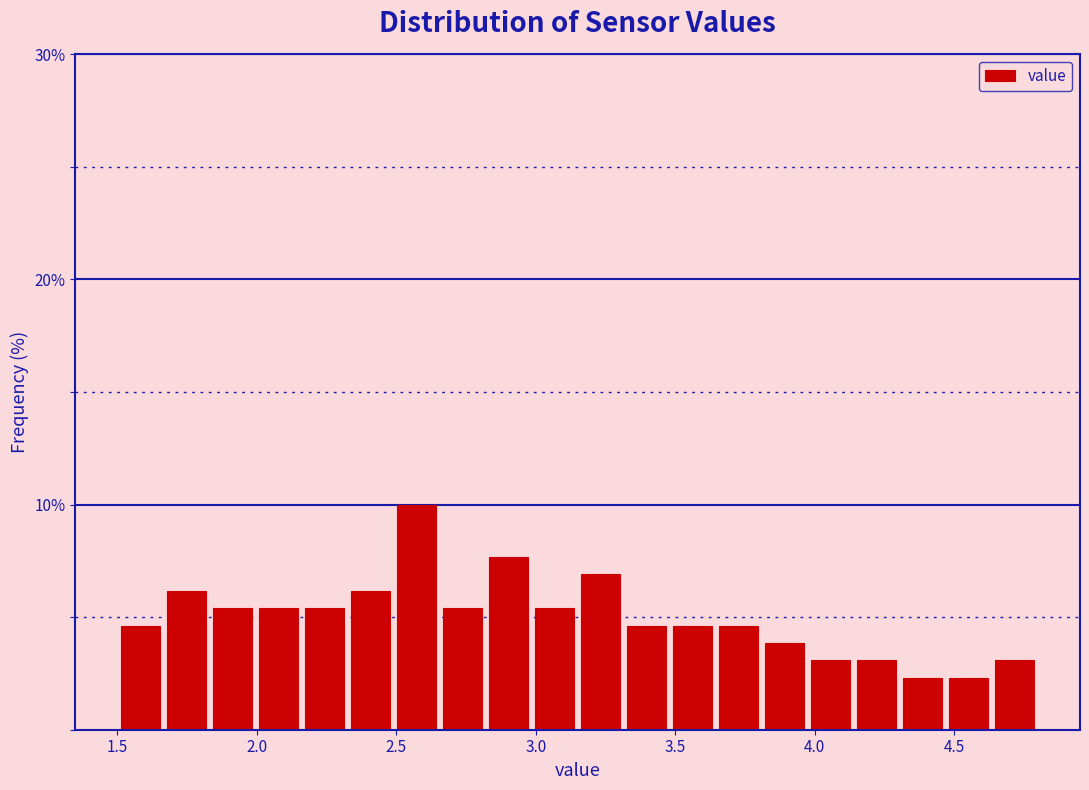

Read against the x-axis, roughly where is the centre of the tallest bar?

2.55